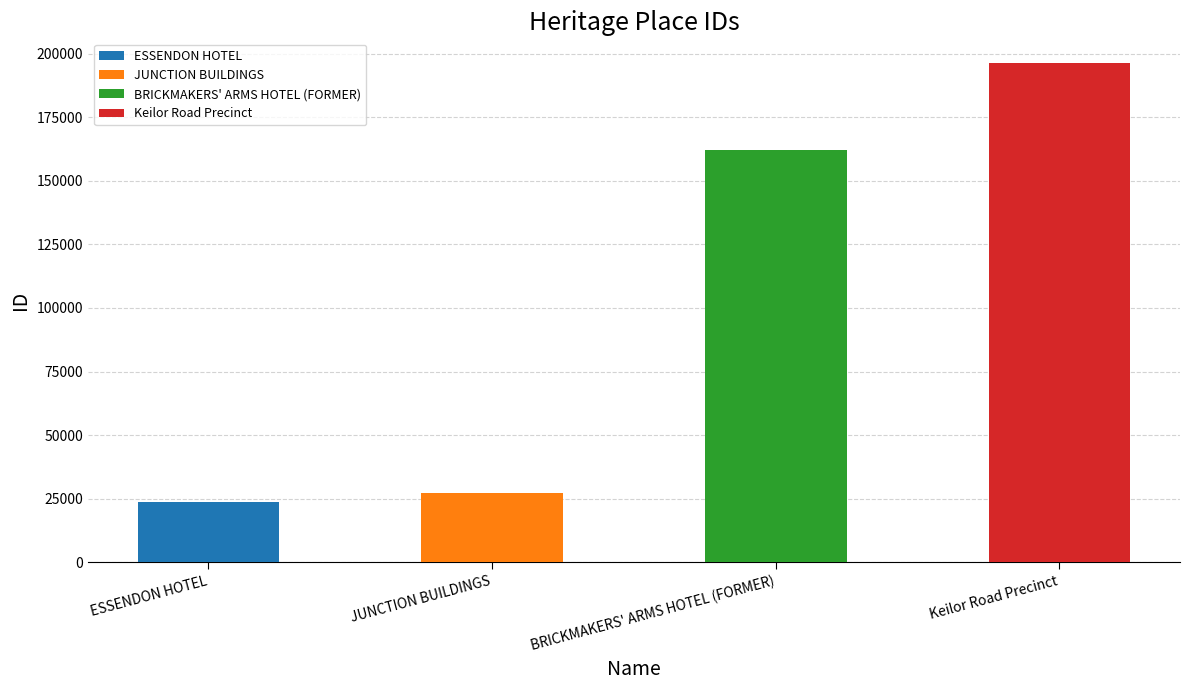

What is the sum of the values at ESSENDON HOTEL and Keilor Road Precinct?

220070